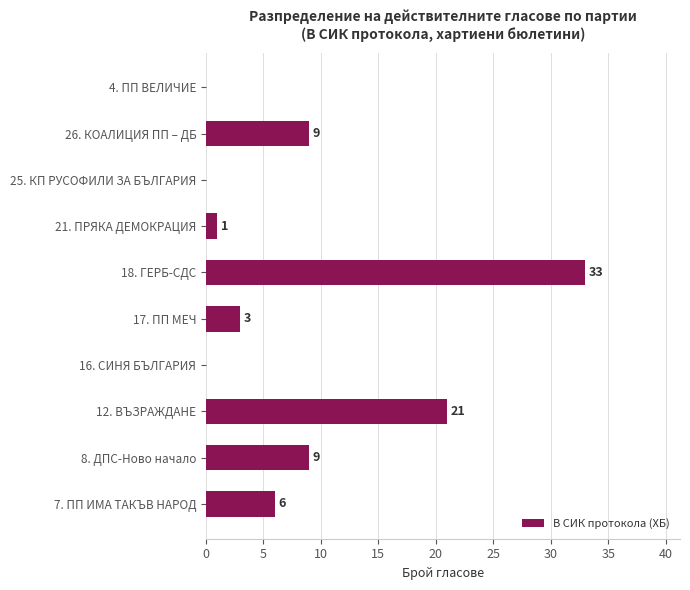

True or false: the data shows 6 at 7. ПП ИМА ТАКЪВ НАРОД.

True